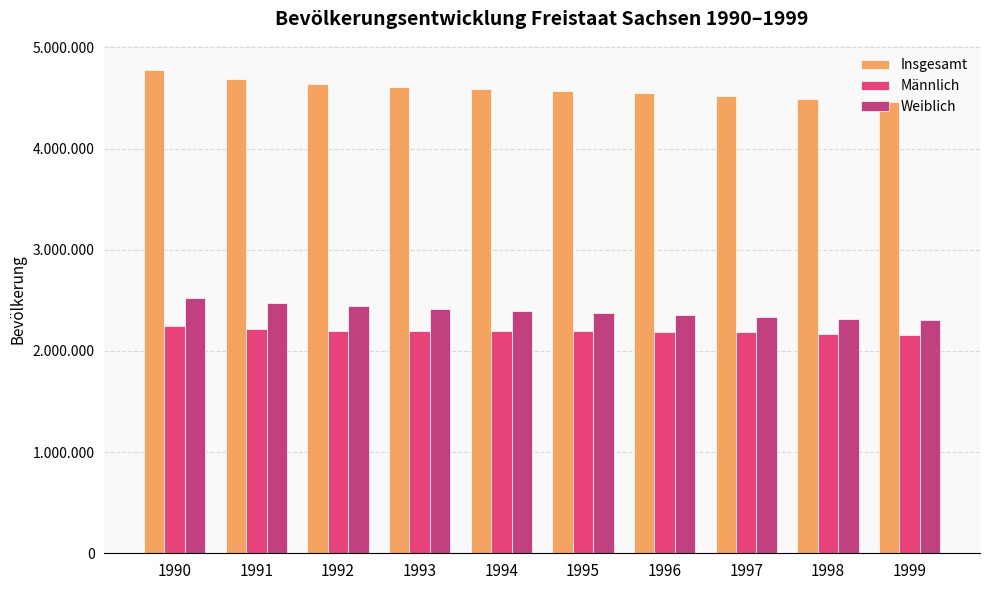

What is the approximate value of Männlich at 1990, to the nearest 50?

2250150